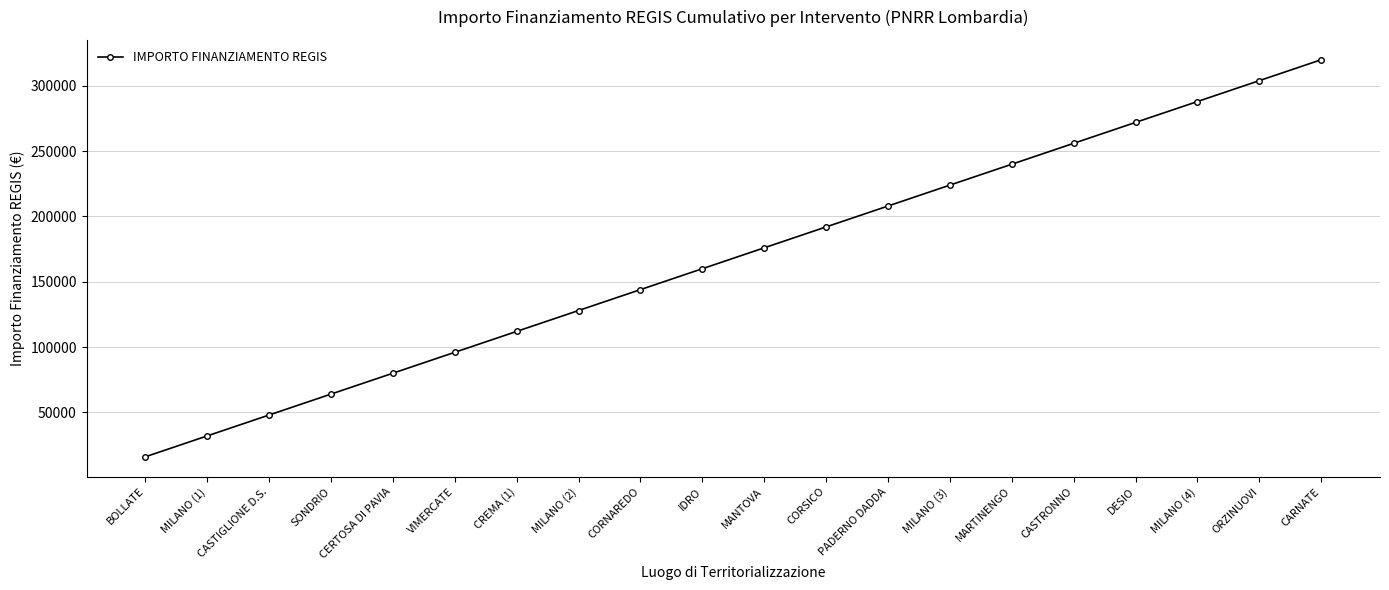

Is this an area chart (filled region under the line)?

No